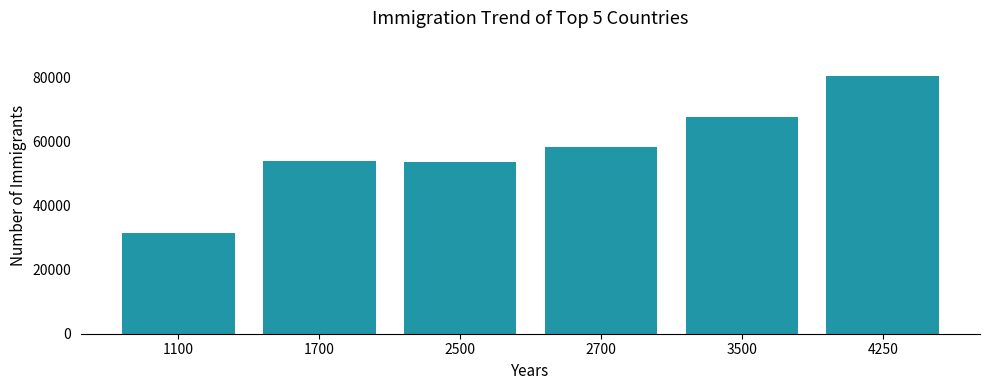

What is the difference between the maximum and minimum values?

48912